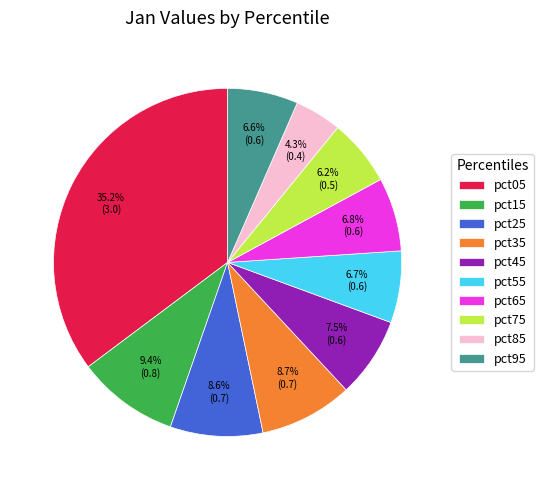

Is it true that pct25 is 1% of the pie?

False